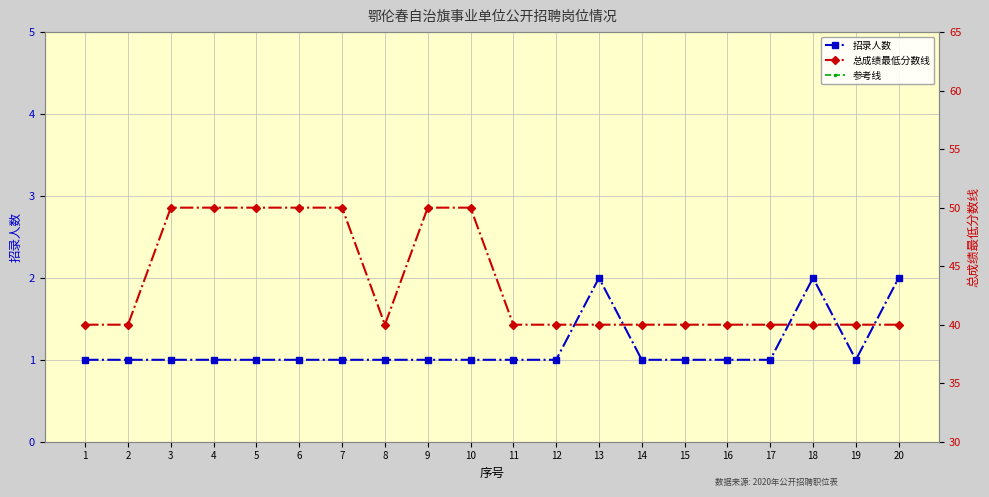

Reading left to right, transcribe all the data shown in this chart.

招录人数: 1	1	1	1	1	1	1	1	1	1	1	1	2	1	1	1	1	2	1	2
参考线: 42	42	42	42	42	42	42	42	42	42	42	42	42	42	42	42	42	42	42	42
总成绩最低分数线: 40	40	50	50	50	50	50	40	50	50	40	40	40	40	40	40	40	40	40	40